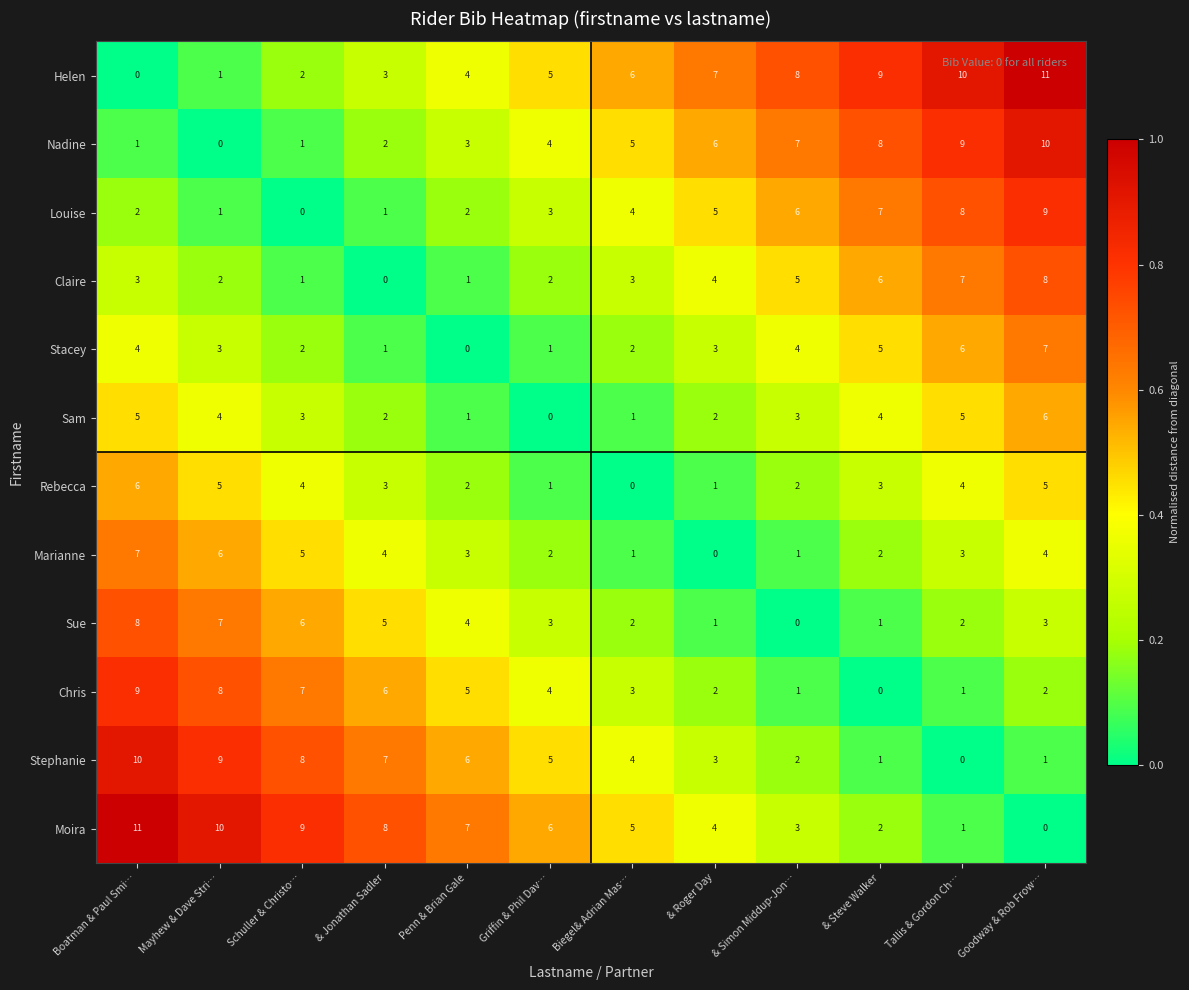

What is the difference between the second highest and minimum values in the Moira series?

10